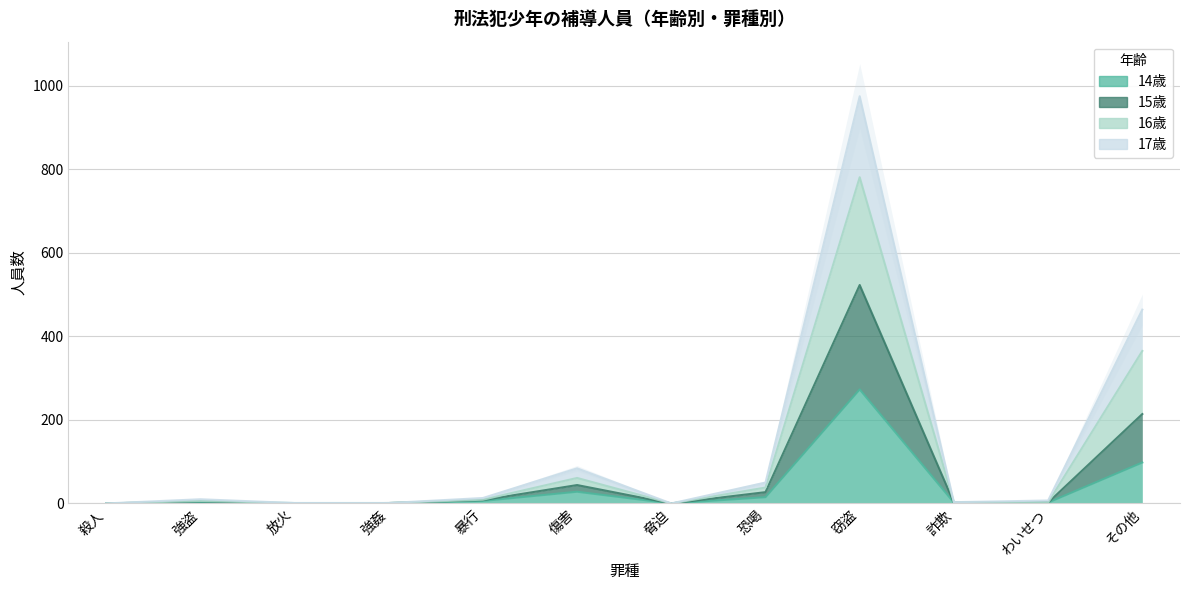

List the series in order of their peak value, lowest first.

14歳, 17歳, 15歳, 16歳